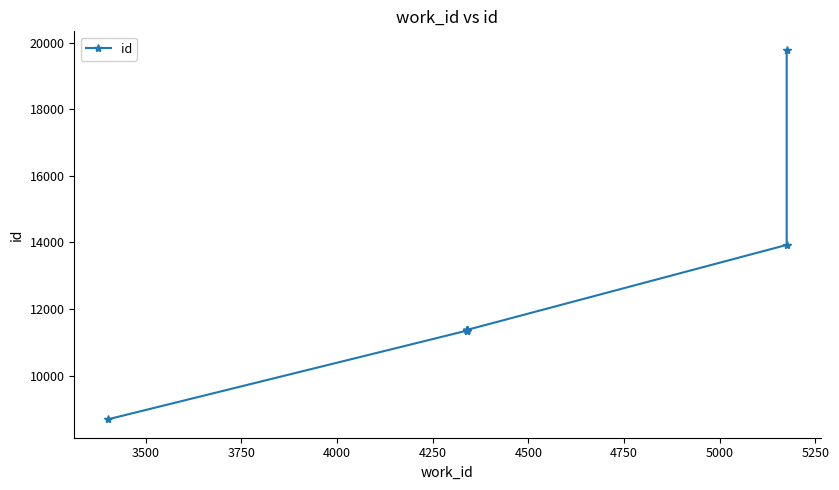

What is the maximum value shown in the chart?

19785